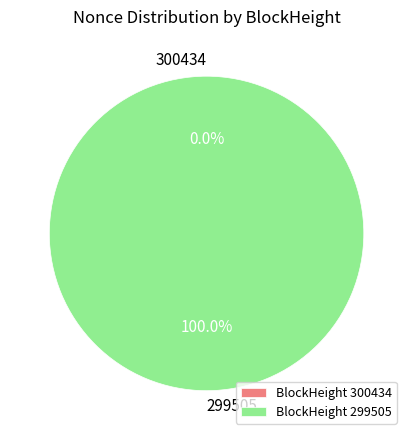

Count the number of slices in the pie.

2